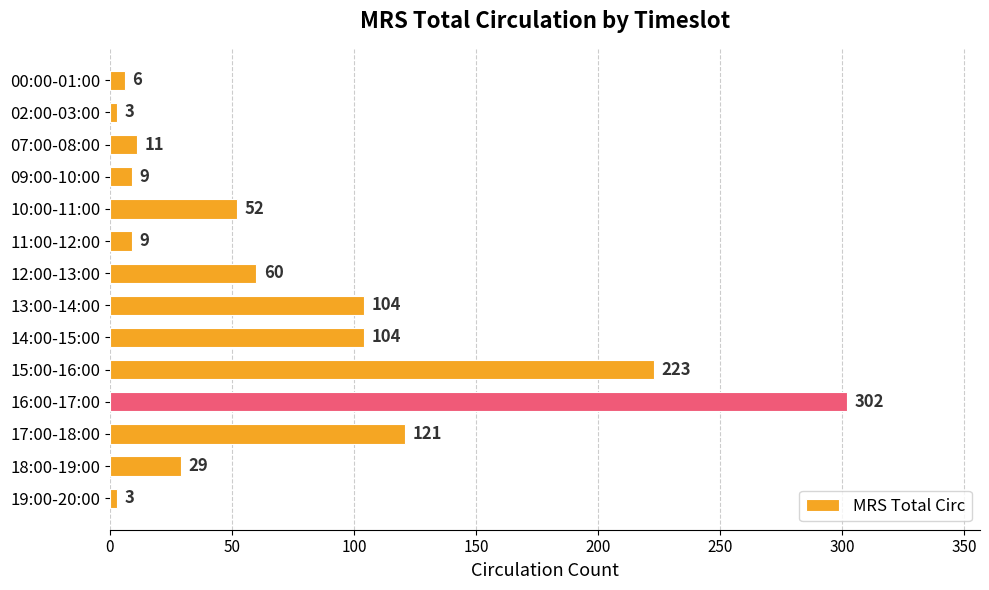

What is the label of the 5th bar from the top?

10:00-11:00